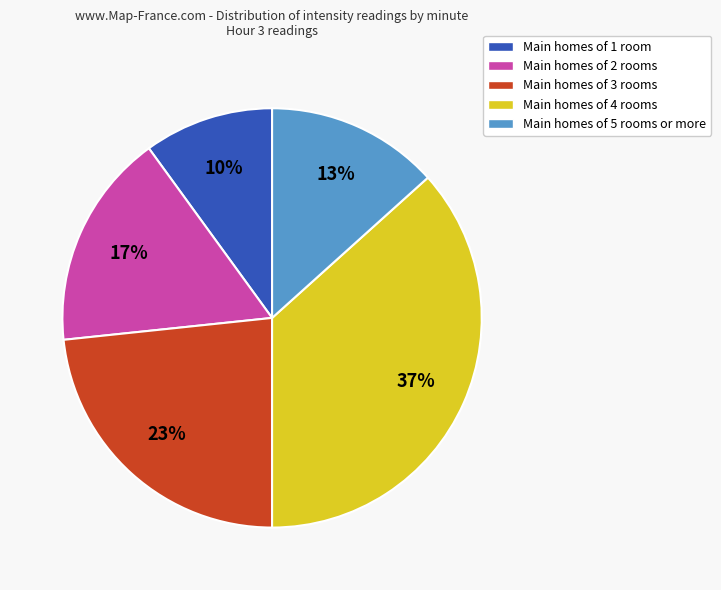

What is the ratio of the value at Main homes of 1 room to the value at Main homes of 4 rooms?

0.3